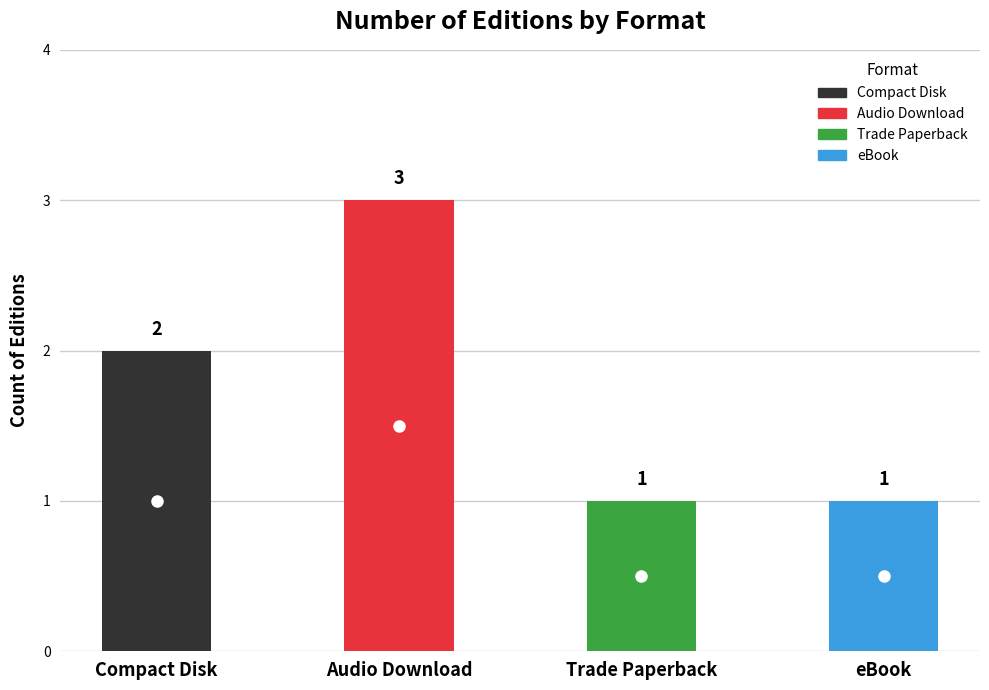

True or false: the data shows 2 at Trade Paperback.

False